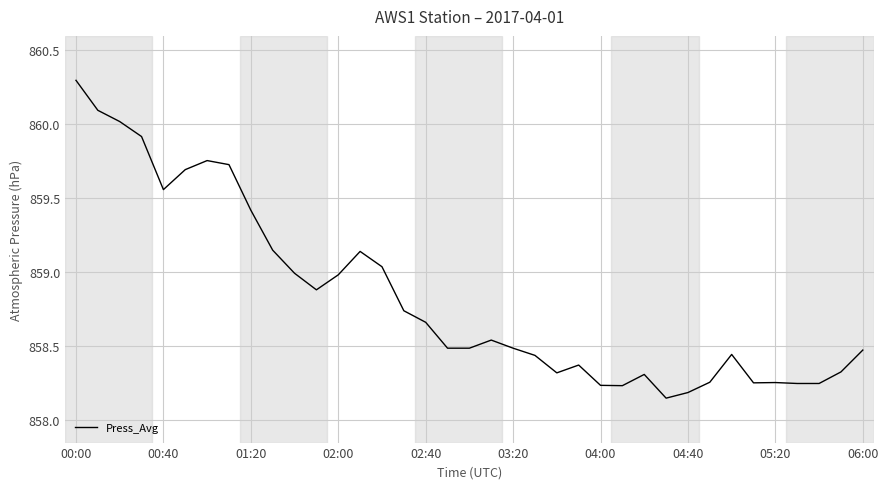

What is the difference between the maximum and minimum values?

2.1